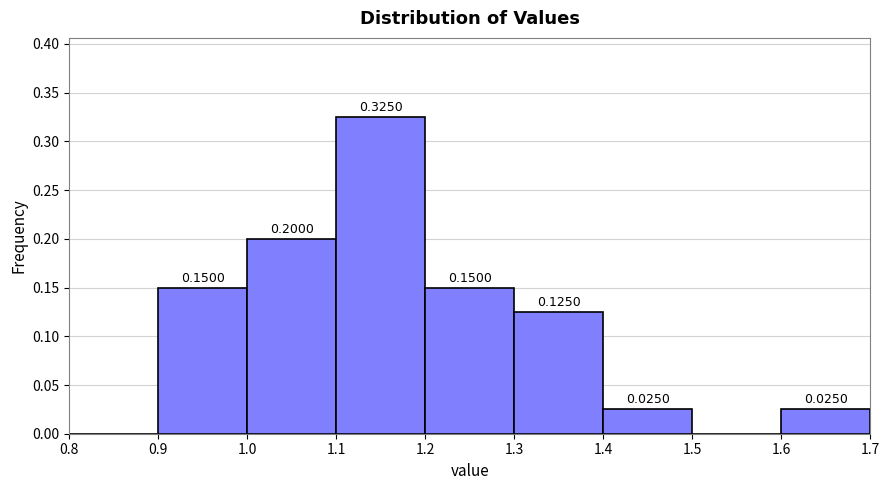

Over which range of the x-axis is the bar tallest?

1.1 to 1.2